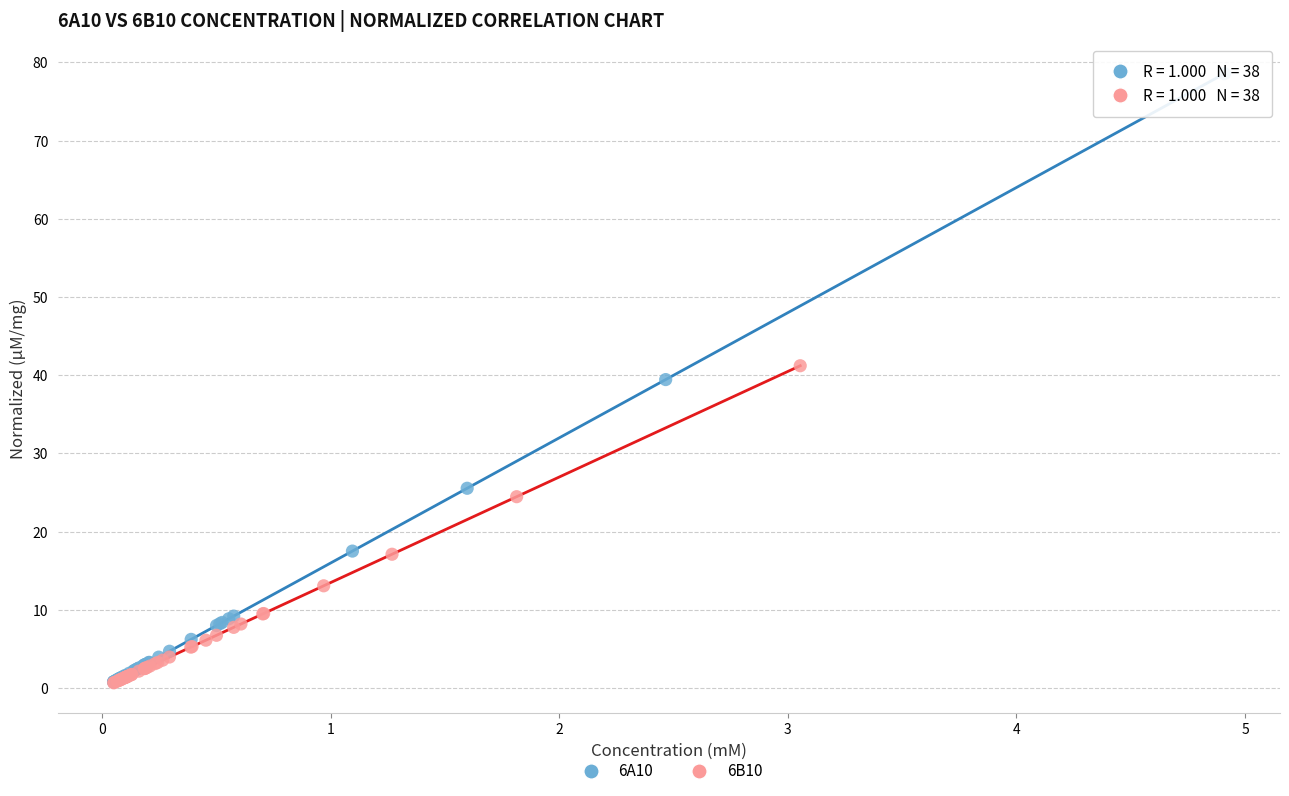

Which series has the widest spread of Y values?

6A10